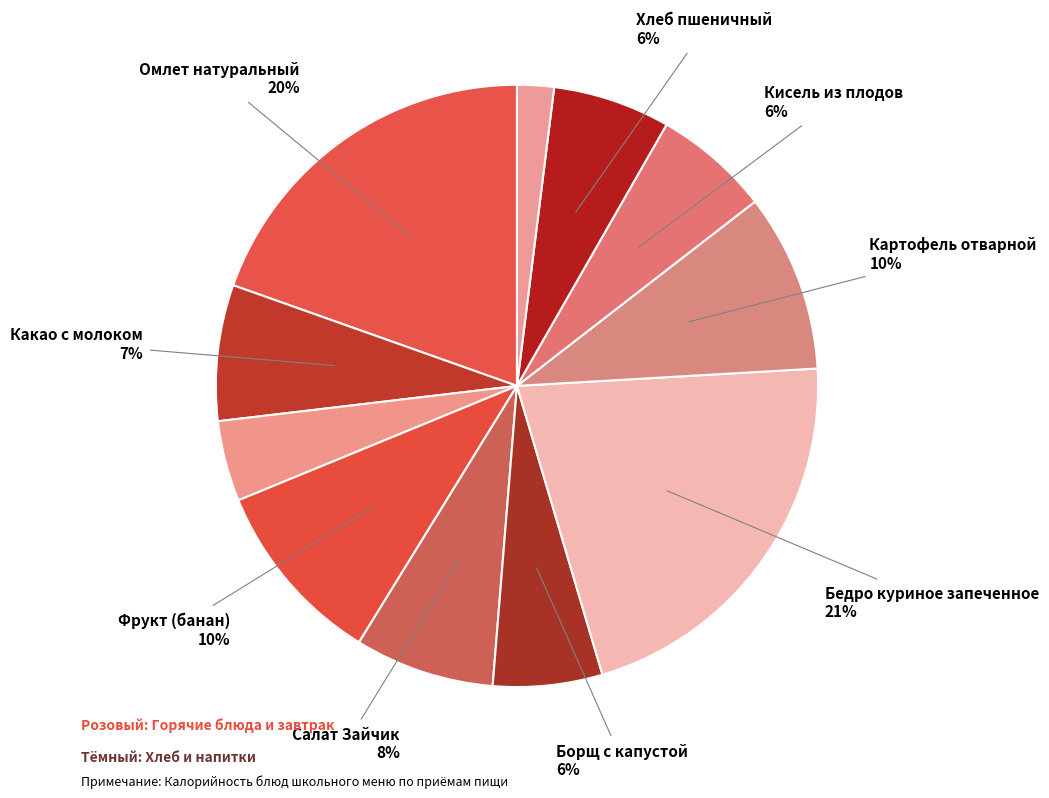

Does any single category account for the majority?

No